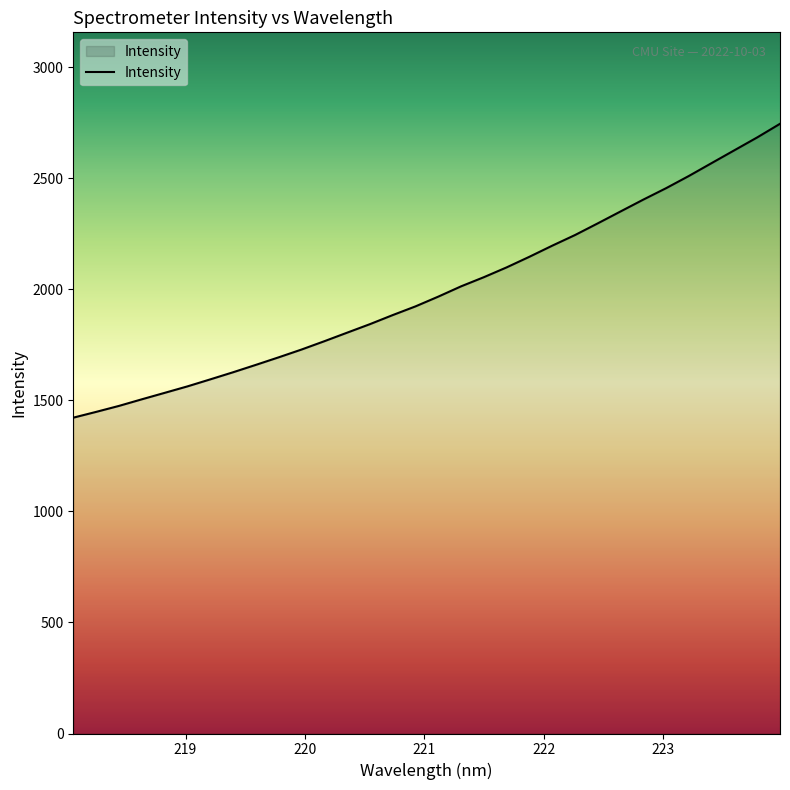

What is the greatest value displayed?

2744.5